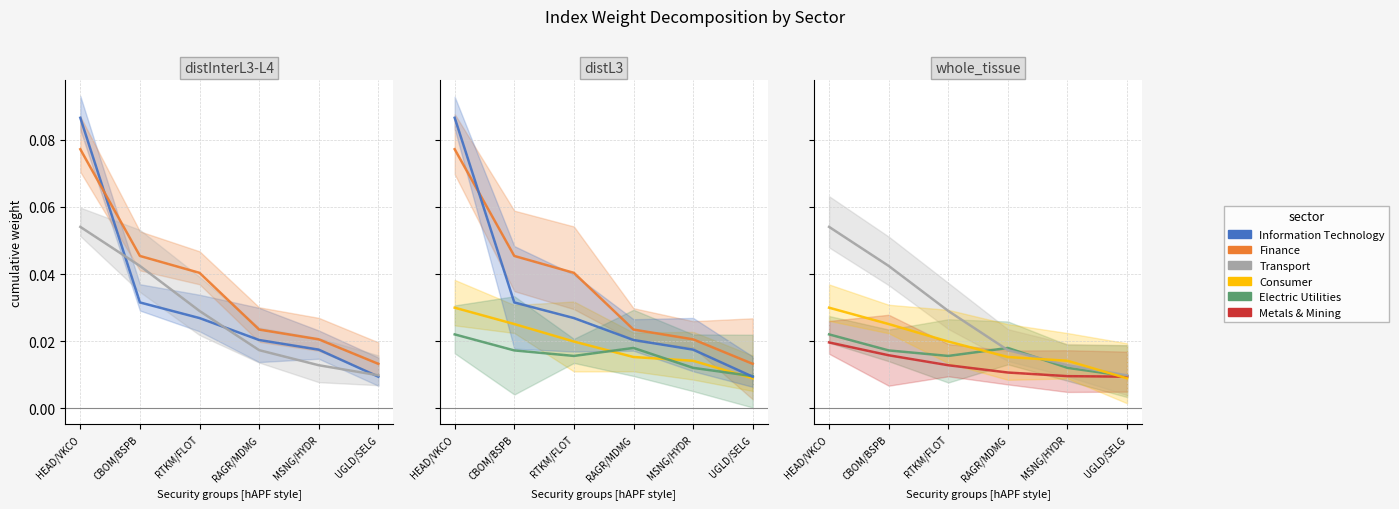

Count the Metals & Mining values in the range 0 to 1.

6